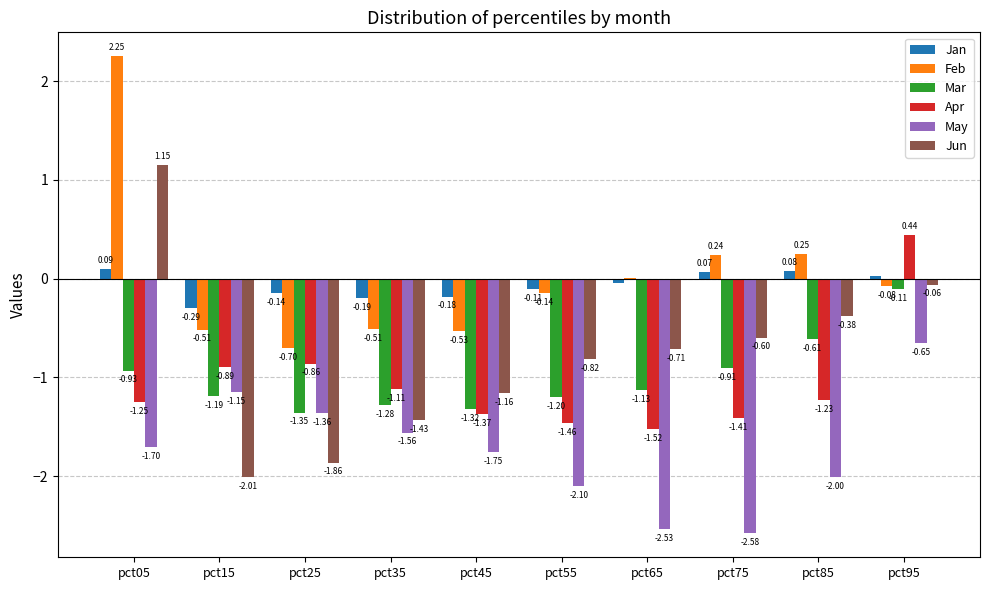

Is the value of Jun at pct15 greater than the value of May at pct25?

No